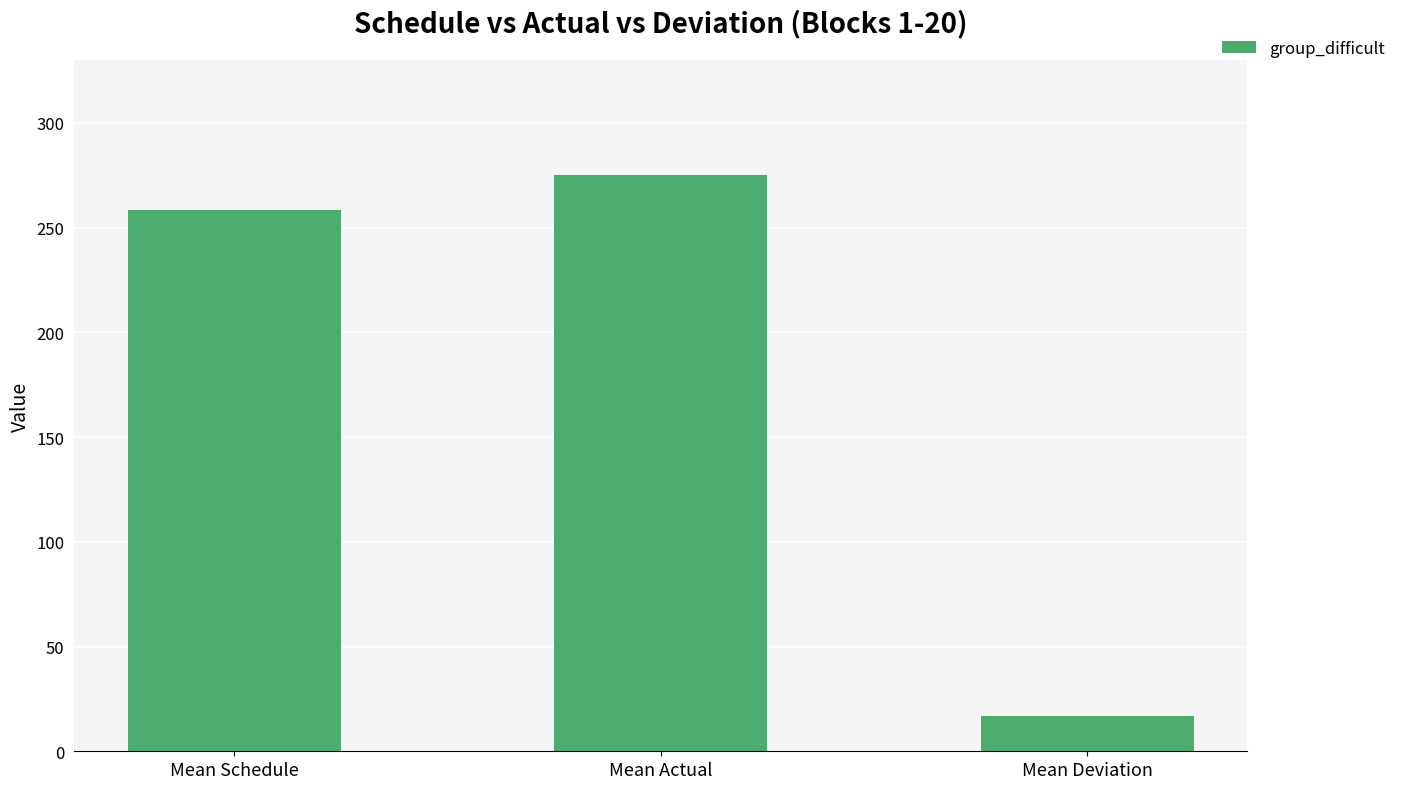

Reading right to left, what are all the values shown in this chart?

Mean Deviation=16.8	Mean Actual=275.2	Mean Schedule=258.4